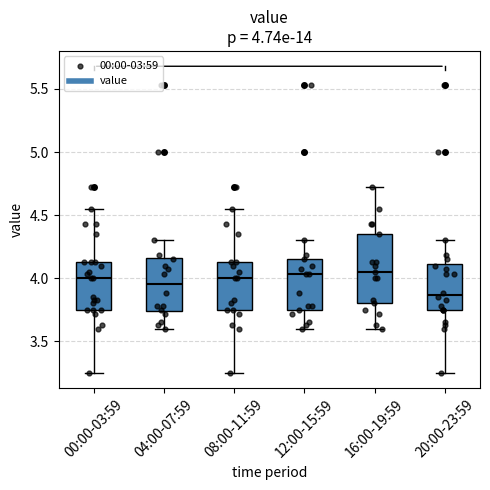

Comparing the boxes themselves (not the whiskers), which one is the tallest?

16:00-19:59